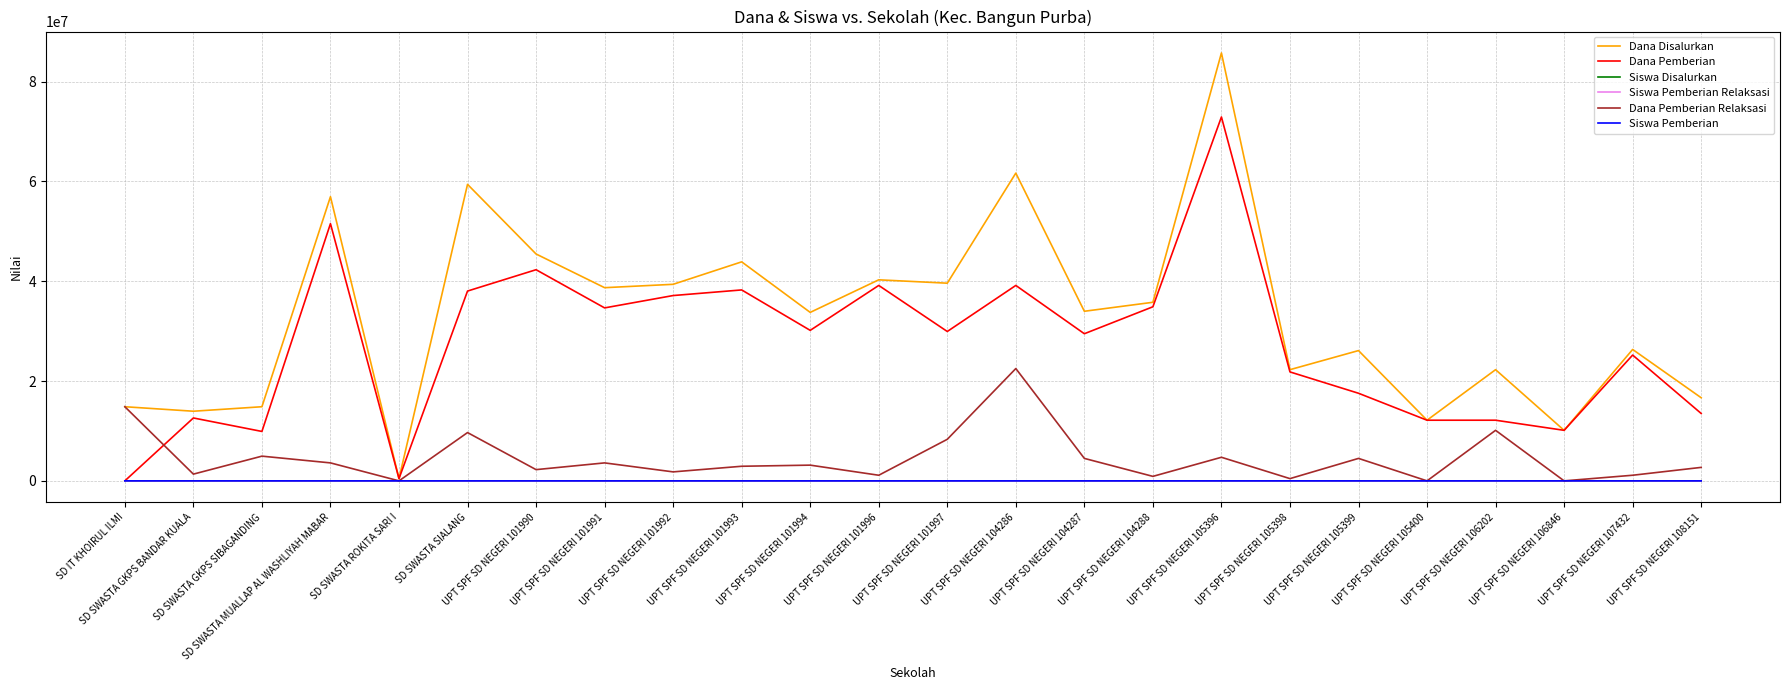

At which label does Dana Disalurkan reach its minimum?

SD SWASTA ROKITA SARI I